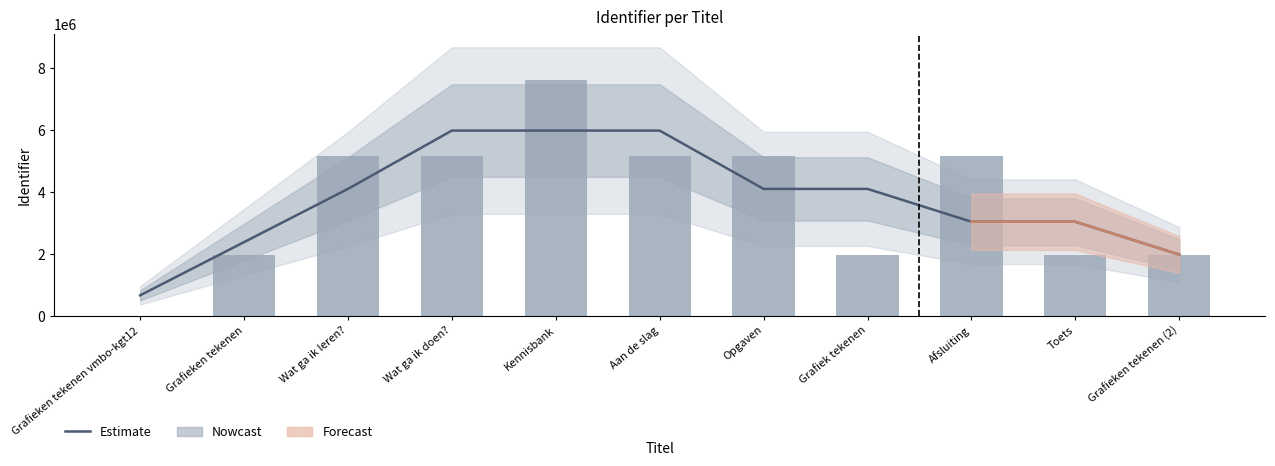

The chart shows a value of 1979281 at Grafieken tekenen. True or false?

True